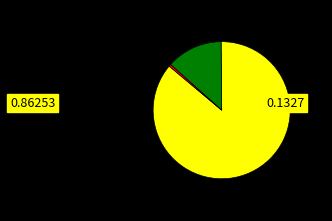

Is there any slice that represents more than half of the pie?

Yes